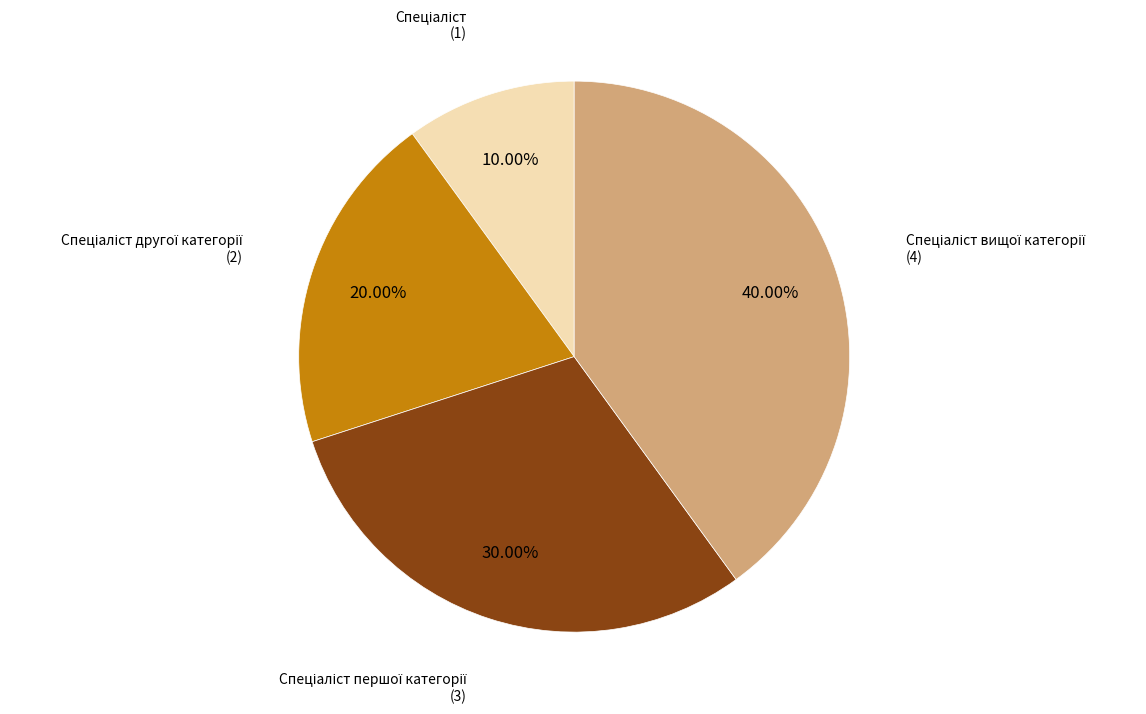

Is there any slice that represents more than half of the pie?

No